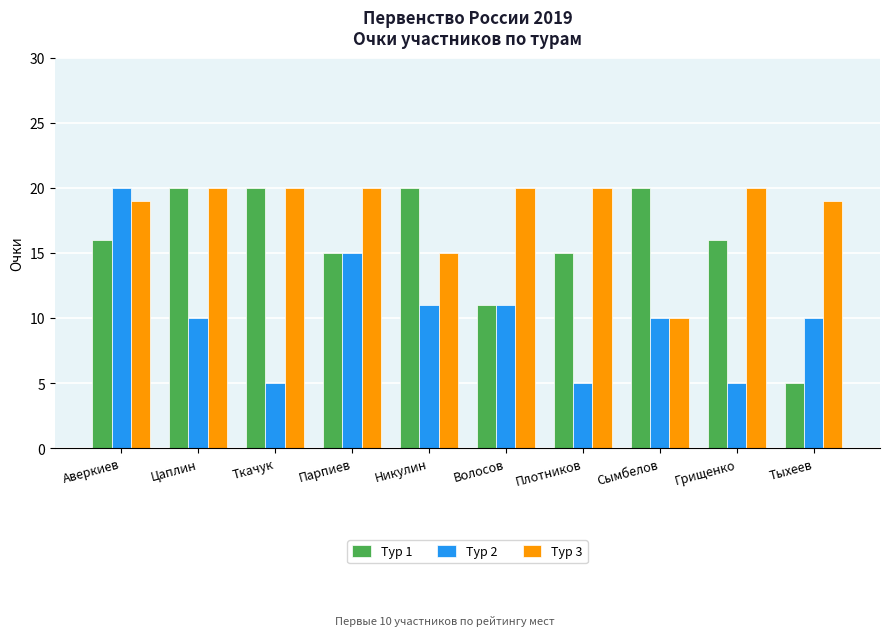

Reading right to left, what are all the values shown in this chart?

Тур 1: Тыхеев=5	Грищенко=16	Сымбелов=20	Плотников=15	Волосов=11	Никулин=20	Парпиев=15	Ткачук=20	Цаплин=20	Аверкиев=16
Тур 2: Тыхеев=10	Грищенко=5	Сымбелов=10	Плотников=5	Волосов=11	Никулин=11	Парпиев=15	Ткачук=5	Цаплин=10	Аверкиев=20
Тур 3: Тыхеев=19	Грищенко=20	Сымбелов=10	Плотников=20	Волосов=20	Никулин=15	Парпиев=20	Ткачук=20	Цаплин=20	Аверкиев=19